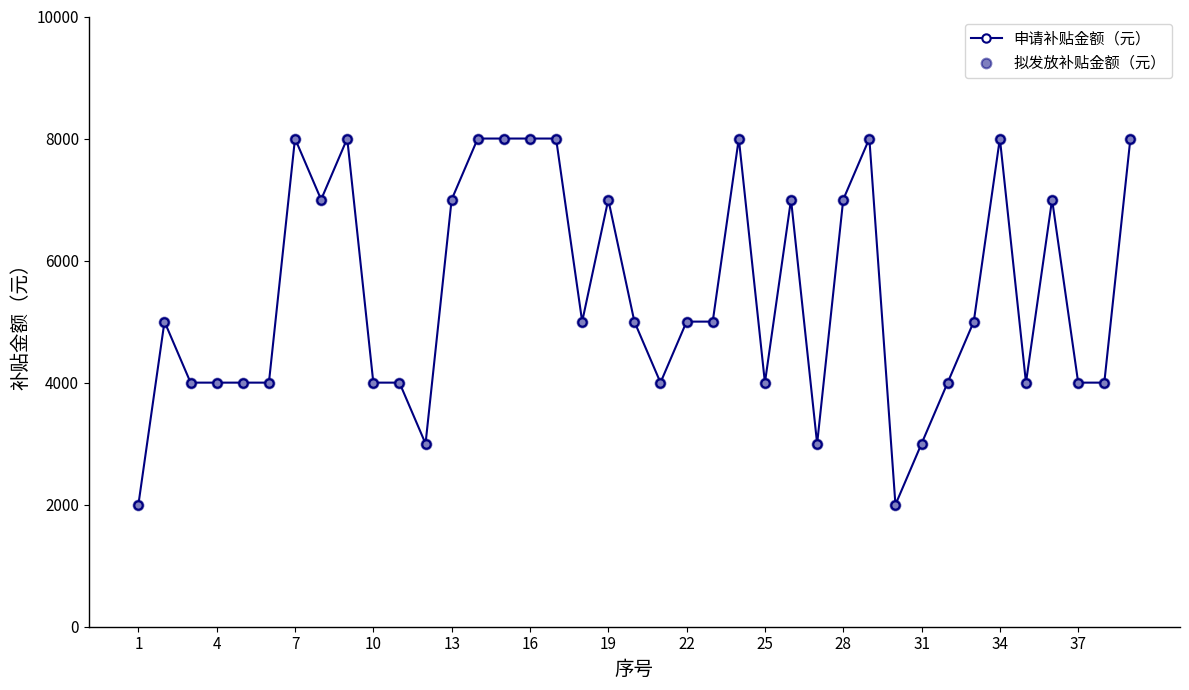

Does the chart have visible grid lines?

No